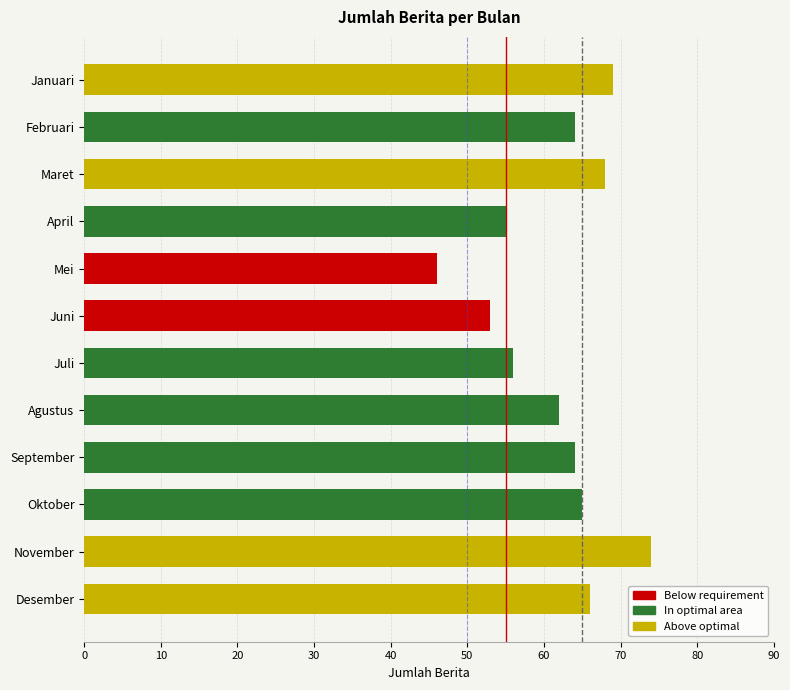

What position from the top is Agustus?

8